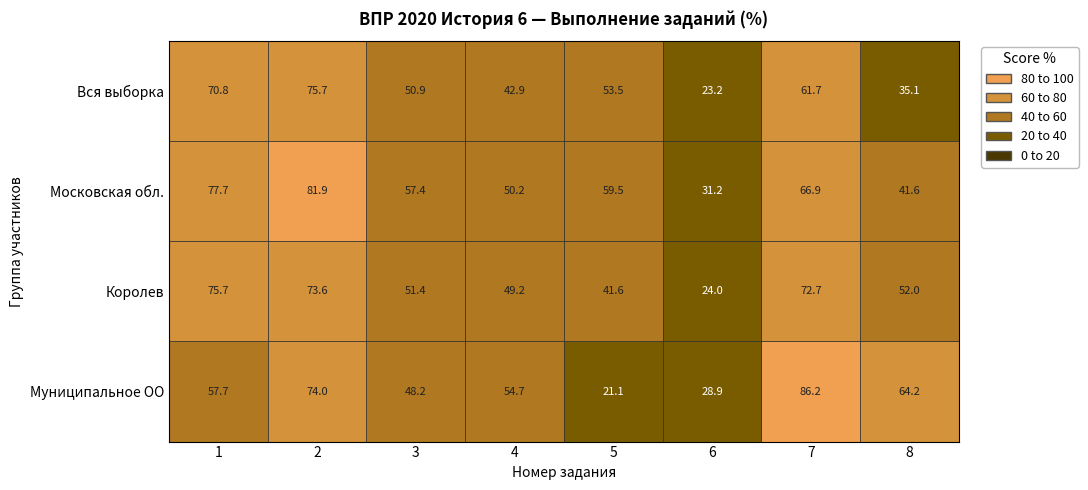

Which series has the largest range (max minus min)?

Муниципальное ОО